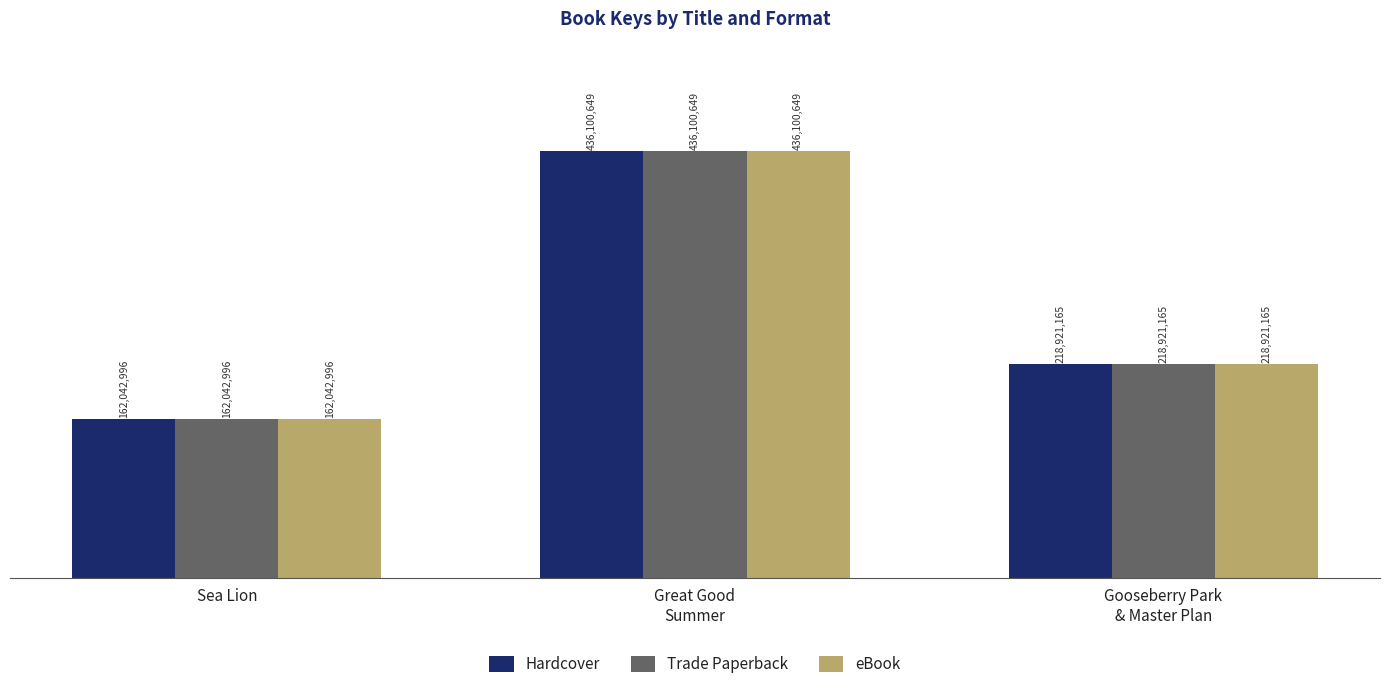

What is the sum of the Trade Paperback values at Great Good
Summer and Sea Lion?

598143645